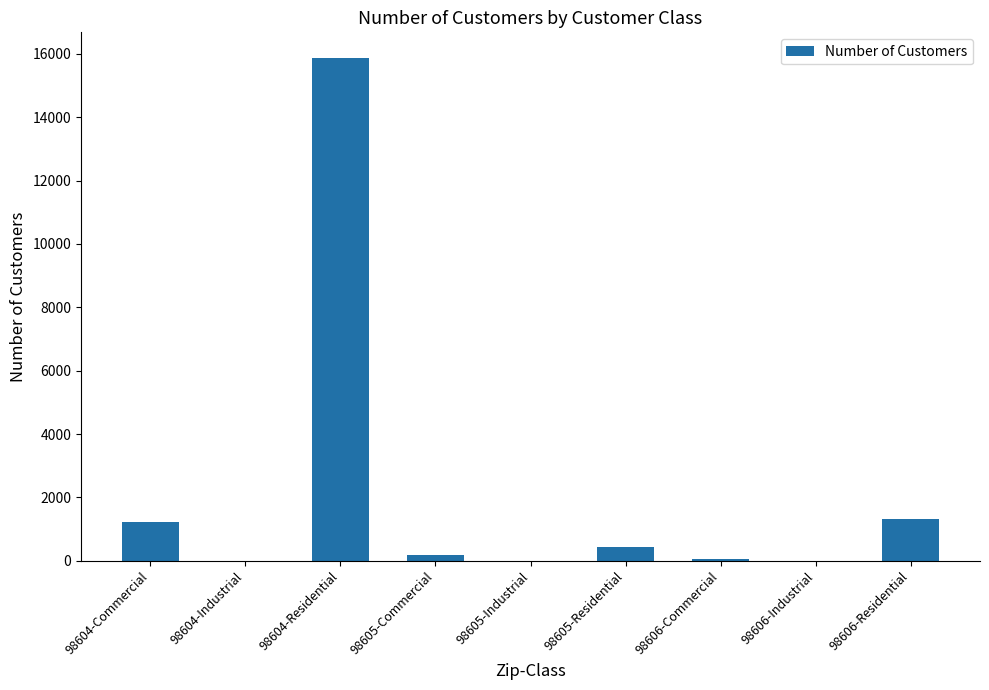

True or false: the data shows 56 at 98606-Commercial.

True